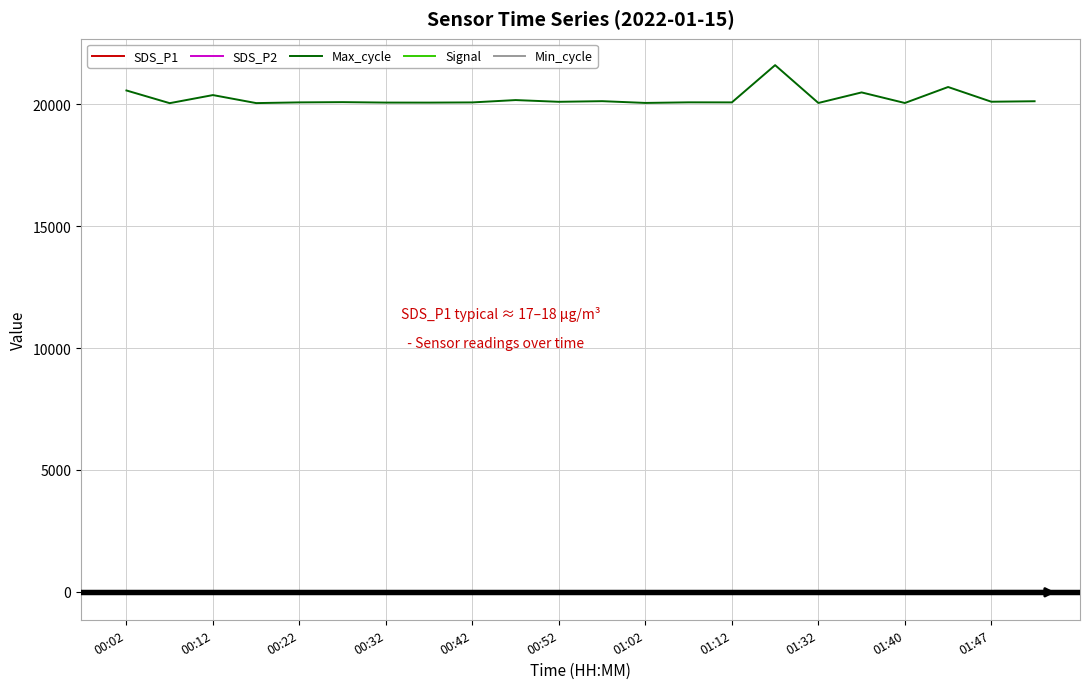

True or false: SDS_P1 and Signal intersect in this chart.

False